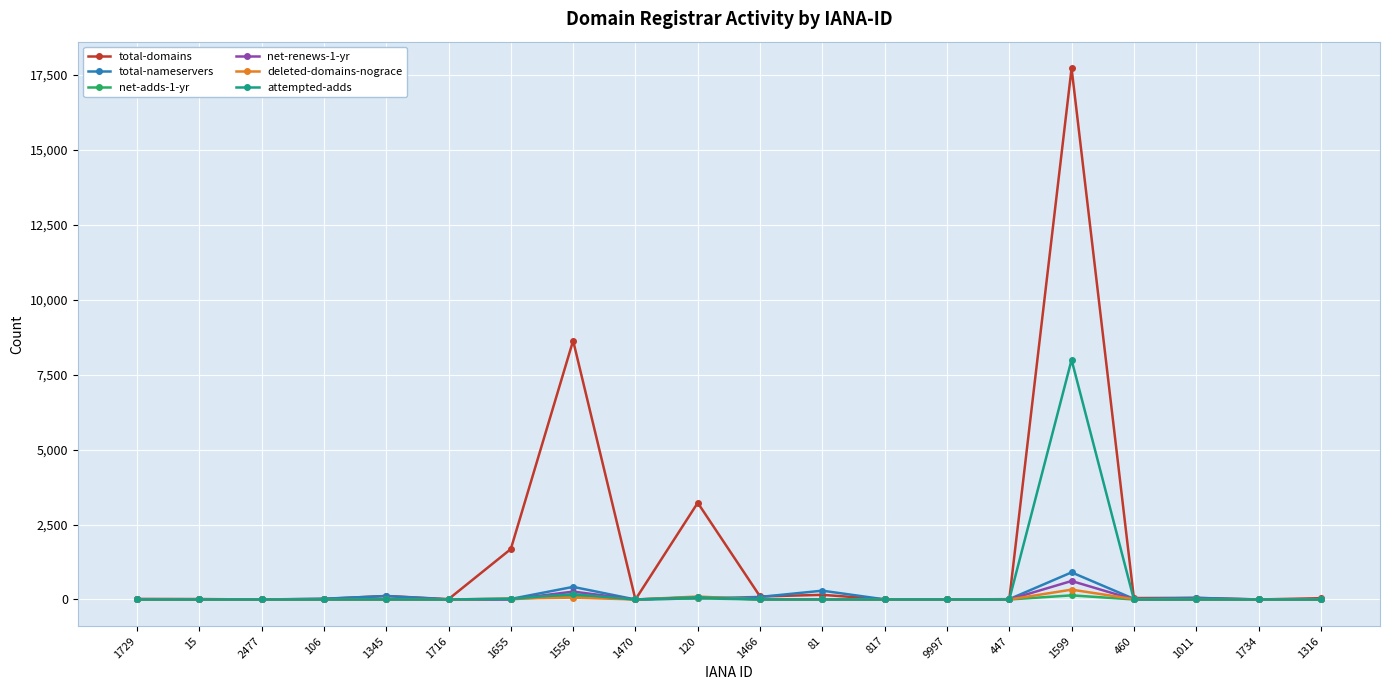

The total-domains series shows 0 at 1470. True or false?

True